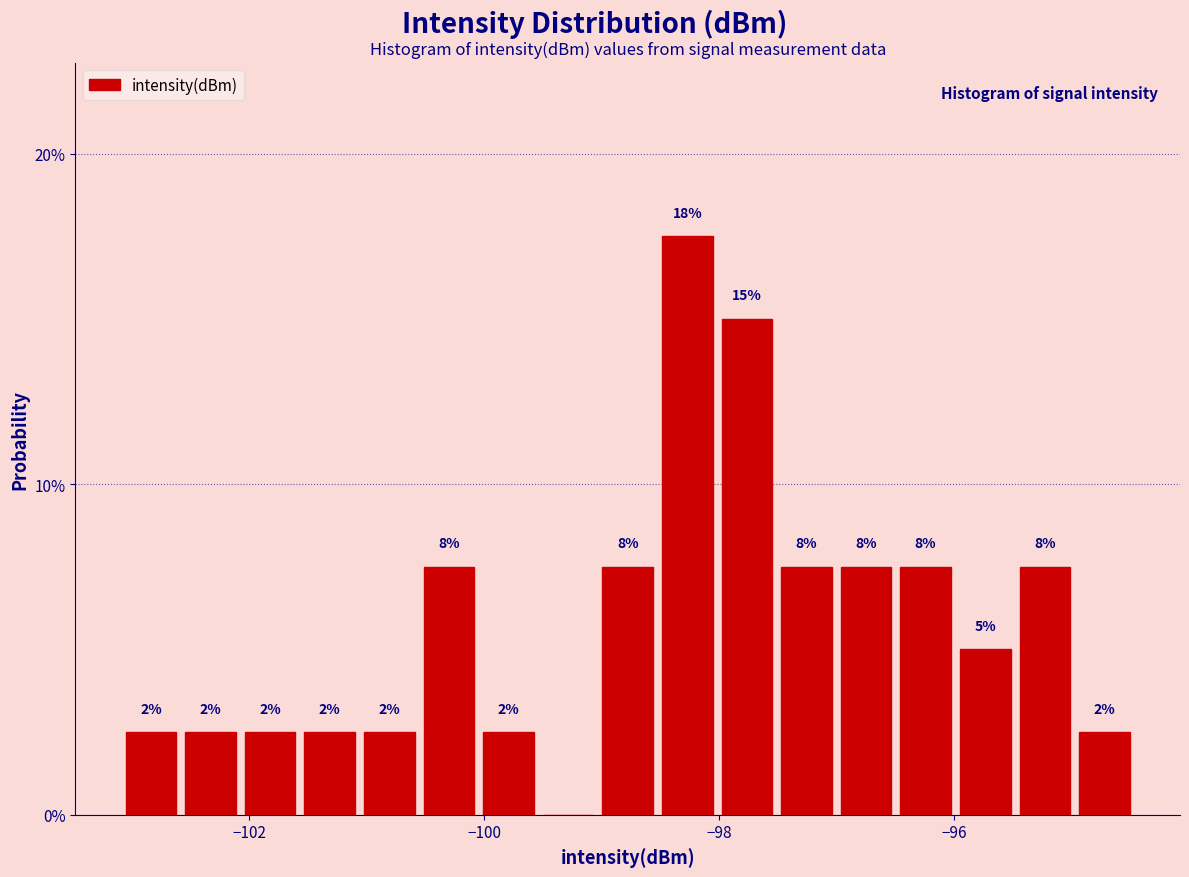

Around what value on the x-axis is the tallest bar? Give the approximate position of its centre, as read against the axis.

-98.2